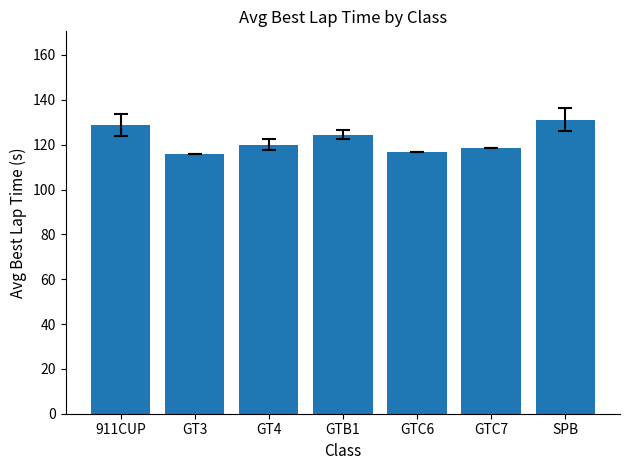

Is it true that the value at GT4 is 58.2?

False